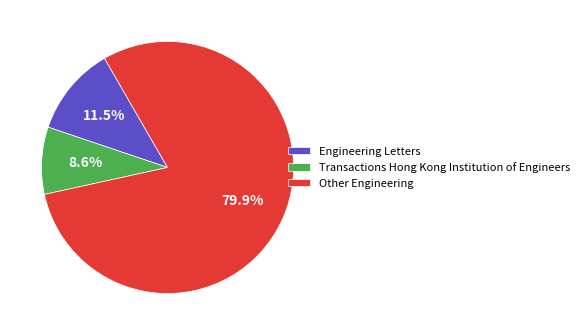

Is there a majority slice in this chart?

Yes